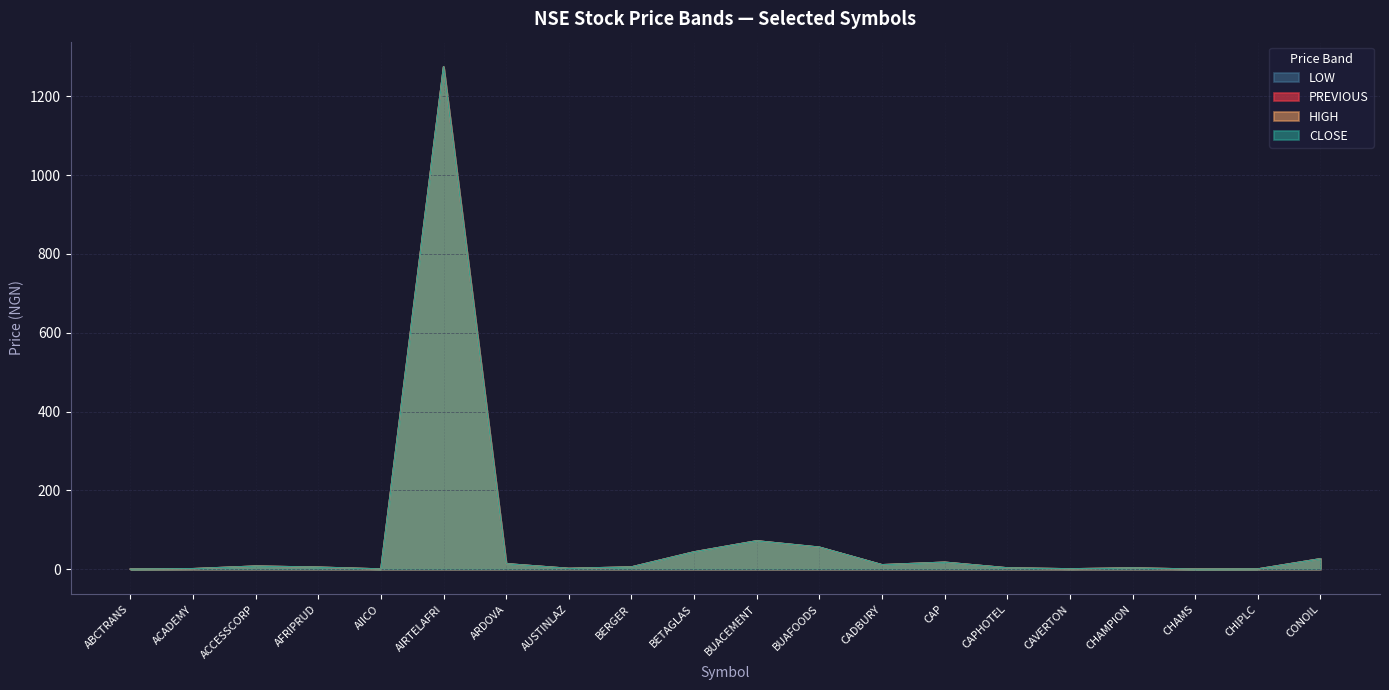

What is the total value across all series at BERGER?

22.8